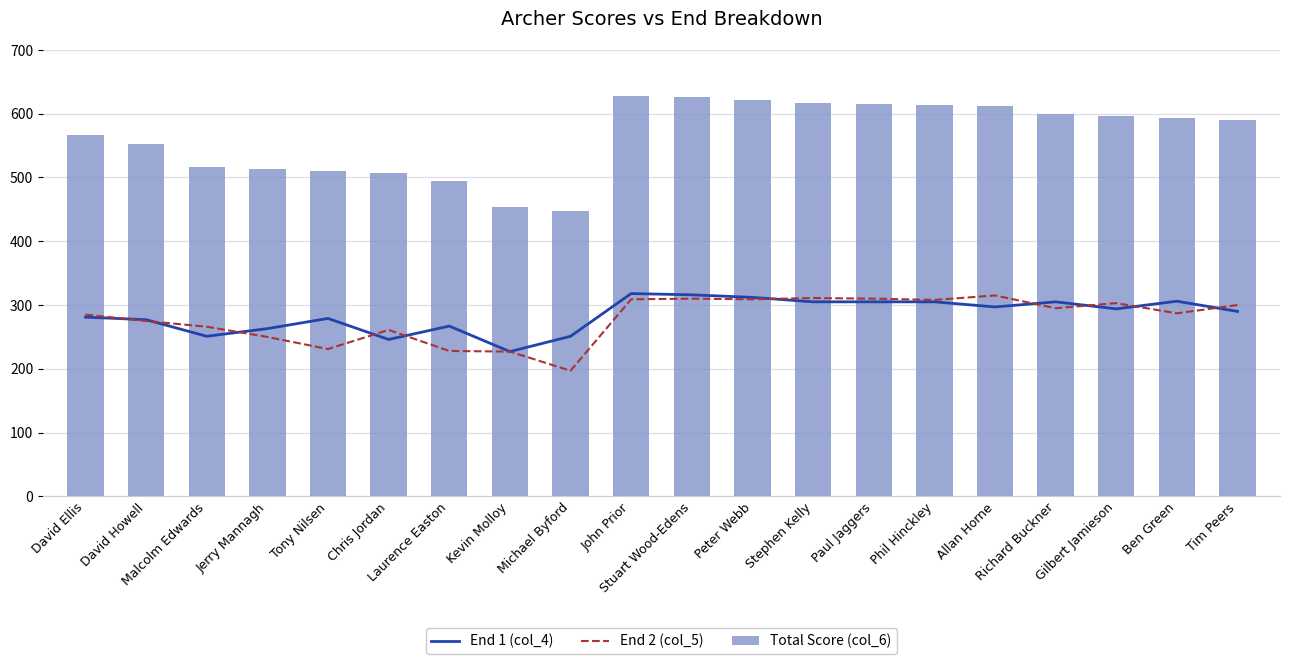

What value does the End 1 (col_4) series have at Tim Peers, to the nearest 10?

290